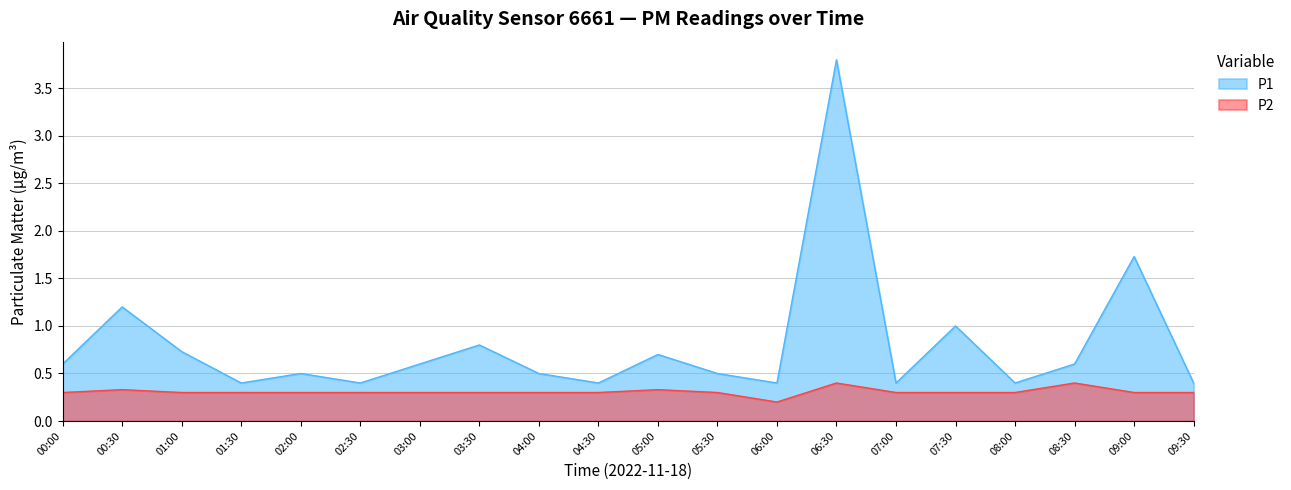

What is the minimum value for P2?

0.2